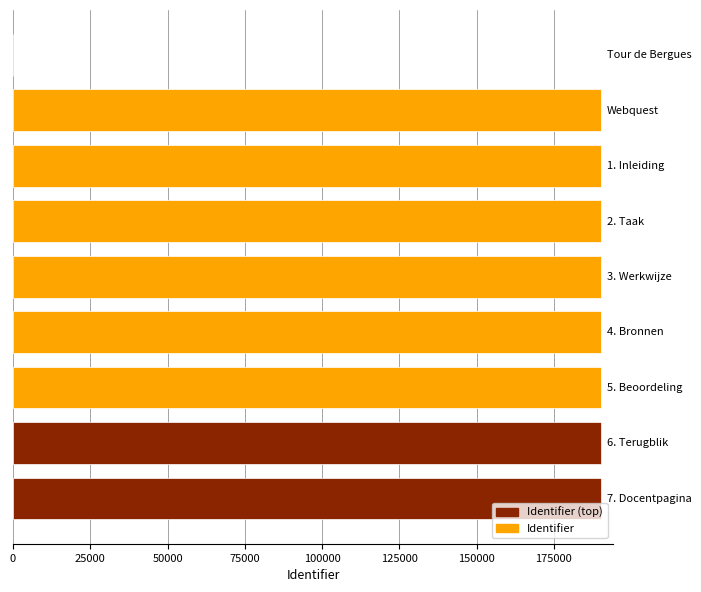

What is the maximum value shown in the chart?

190335